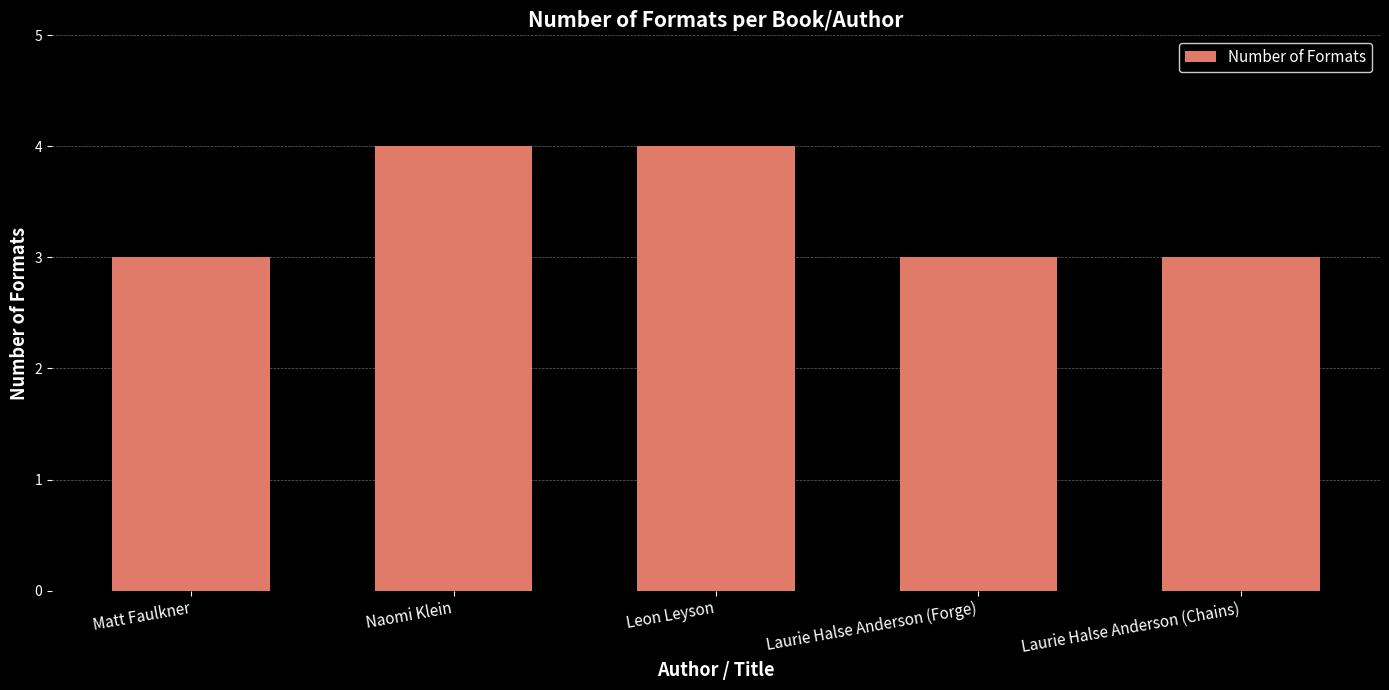

What is the value of the 4th bar from the left?

3